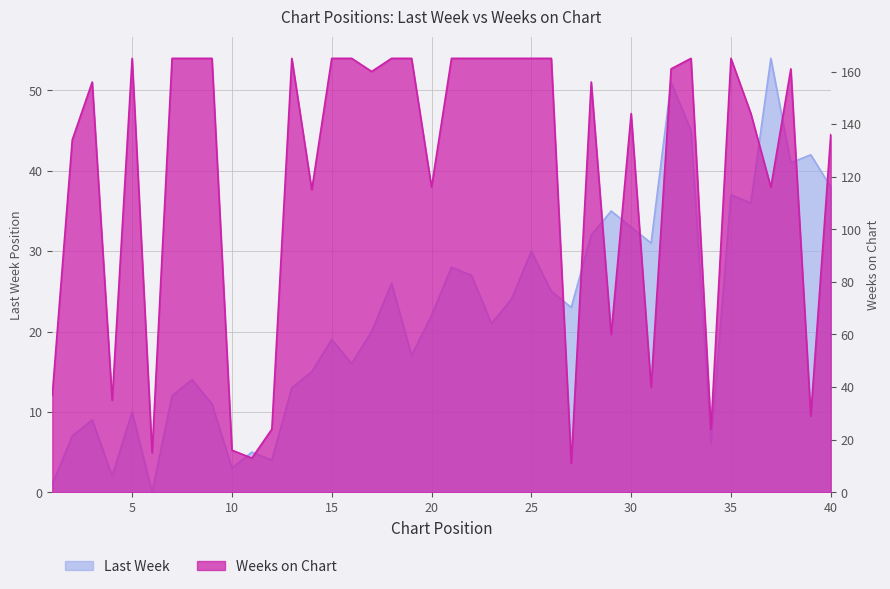

In Last Week, how many points are lower than both neighbors (excluding endpoints)?

12